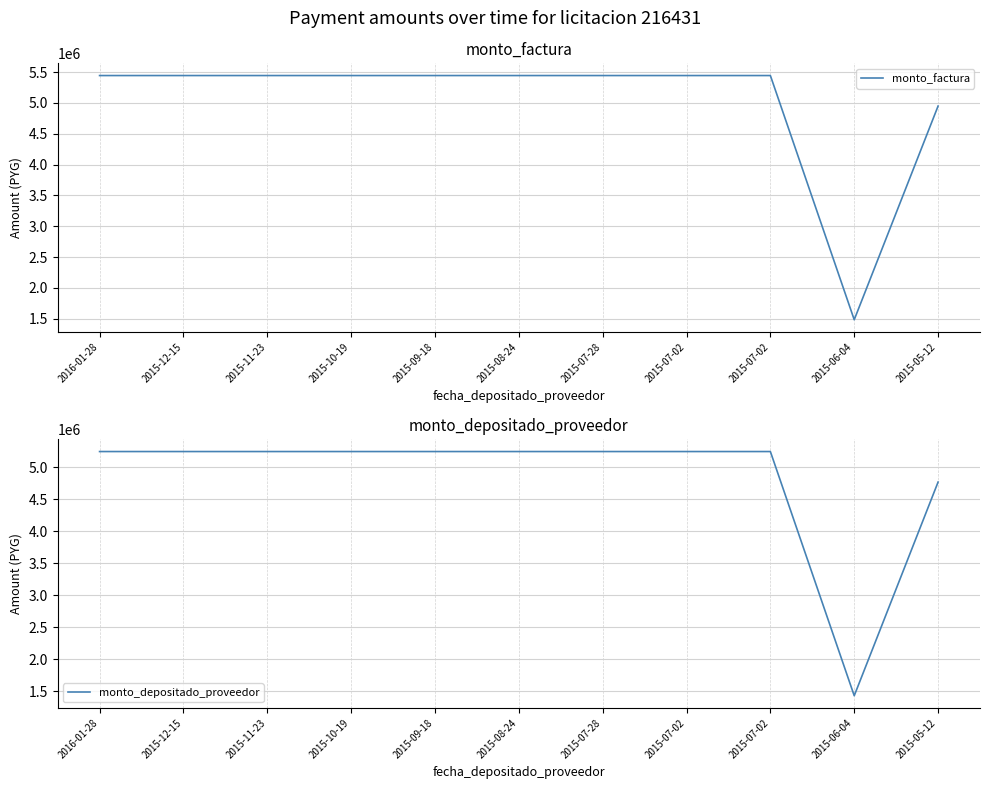

The monto_depositado_proveedor series shows 5243172 at 2015-12-15. True or false?

True